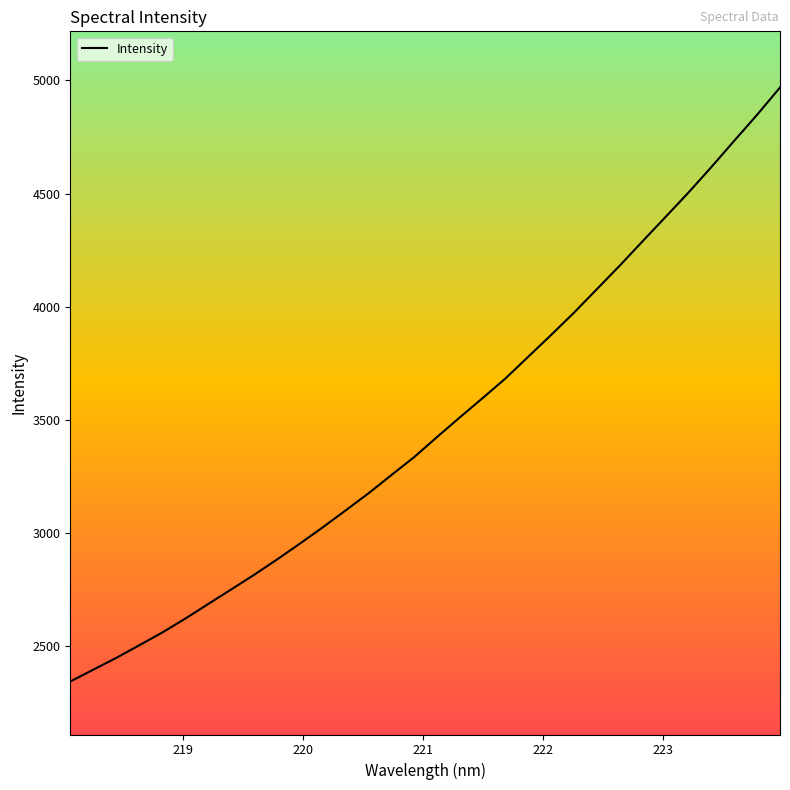

What is the difference between the maximum and minimum values?

2626.2